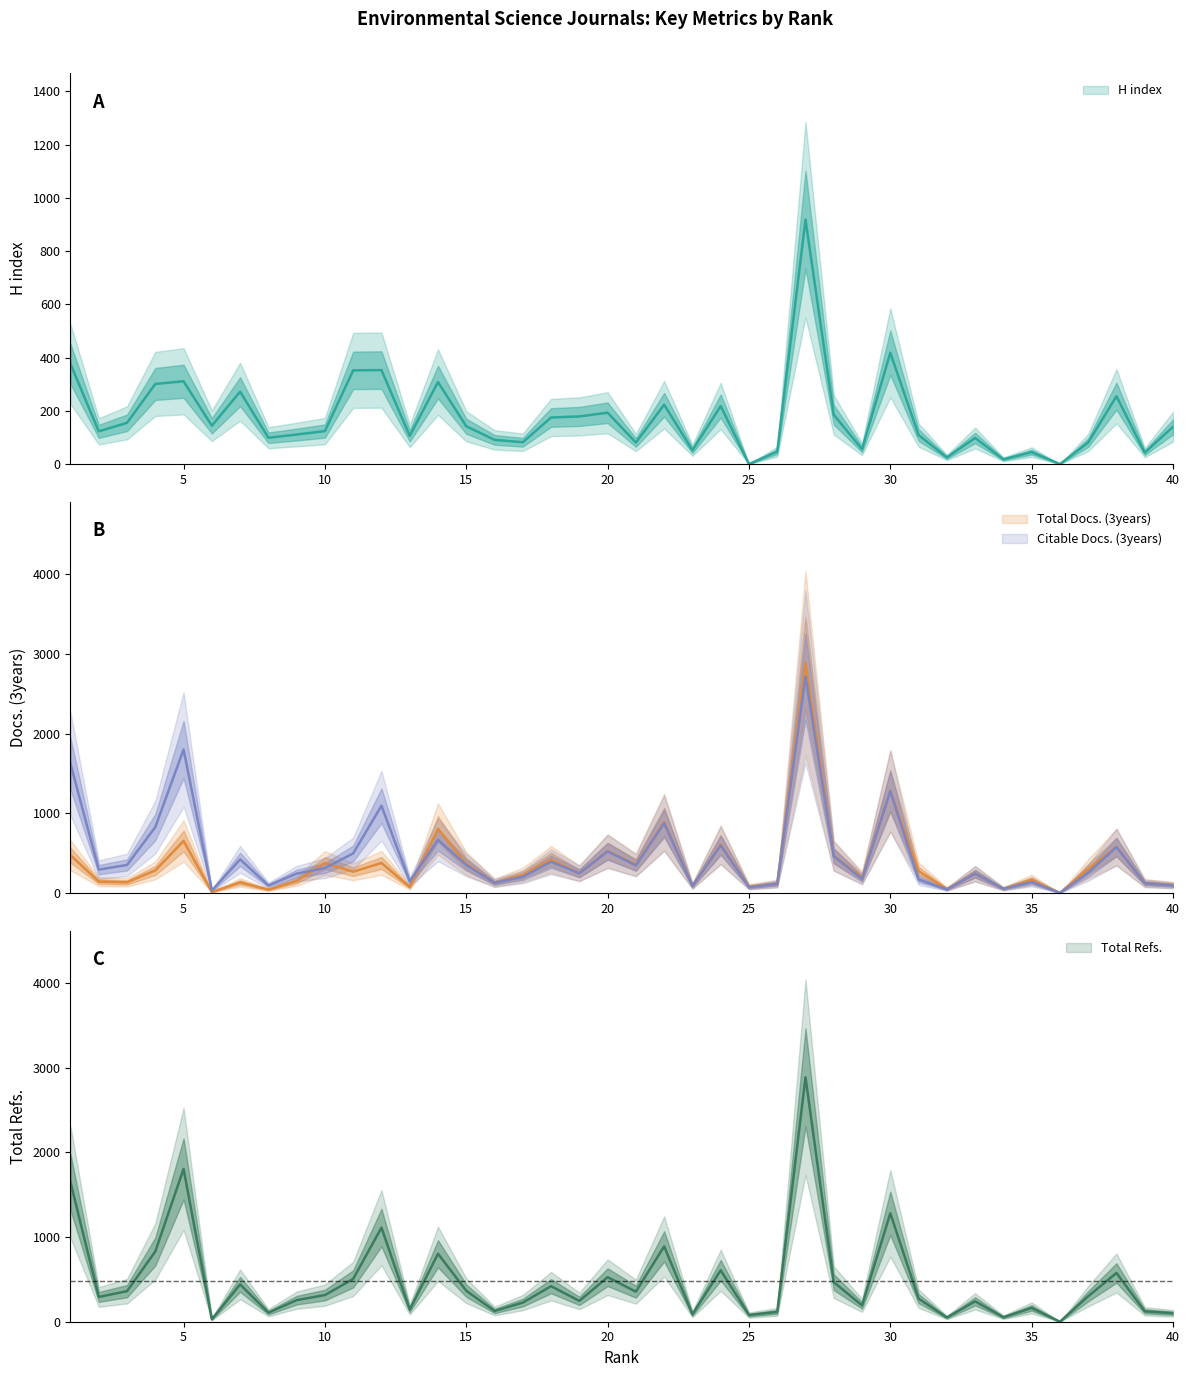

What are all the series names shown in the legend?

H index, Total Docs. (3years), Citable Docs. (3years), Total Refs.